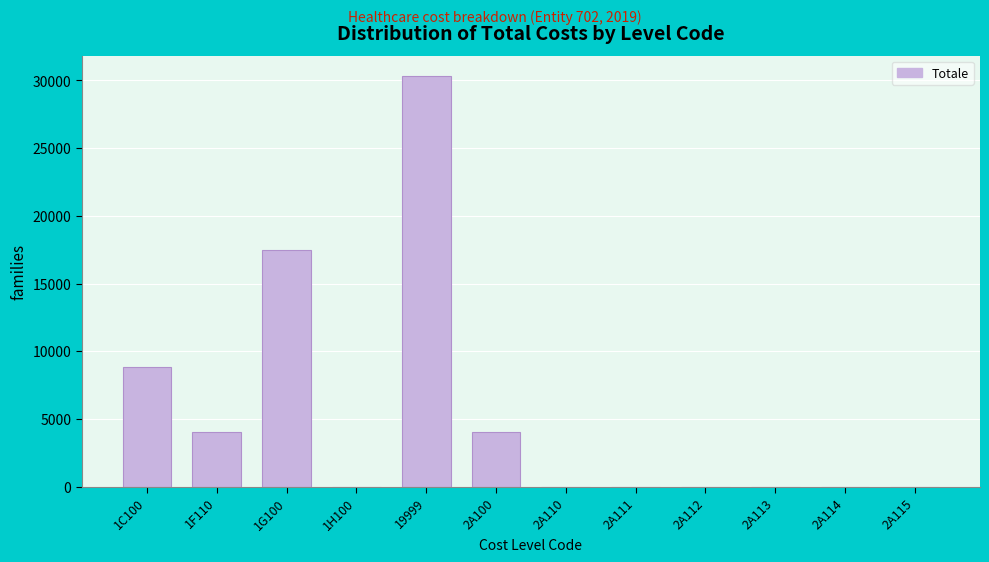

Is it true that the value at 2A112 is 16761?

False